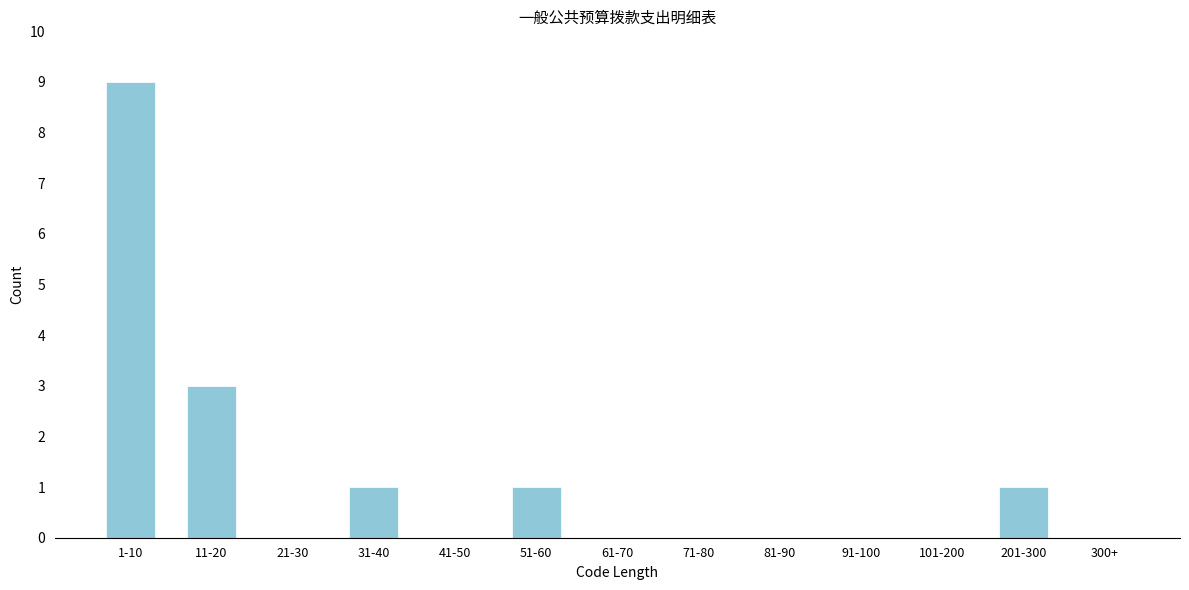

Reading right to left, list all the values displayed in this chart.

300+=0	201-300=1	101-200=0	91-100=0	81-90=0	71-80=0	61-70=0	51-60=1	41-50=0	31-40=1	21-30=0	11-20=3	1-10=9